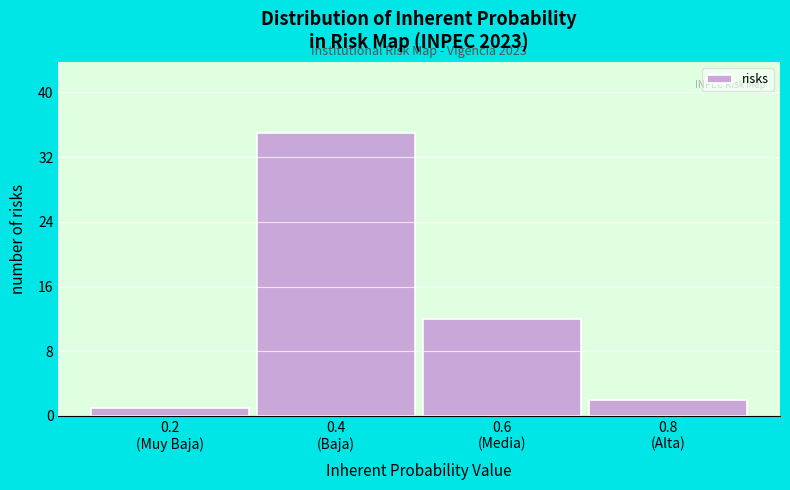

Reading left to right, transcribe all the data shown in this chart.

1	35	12	2